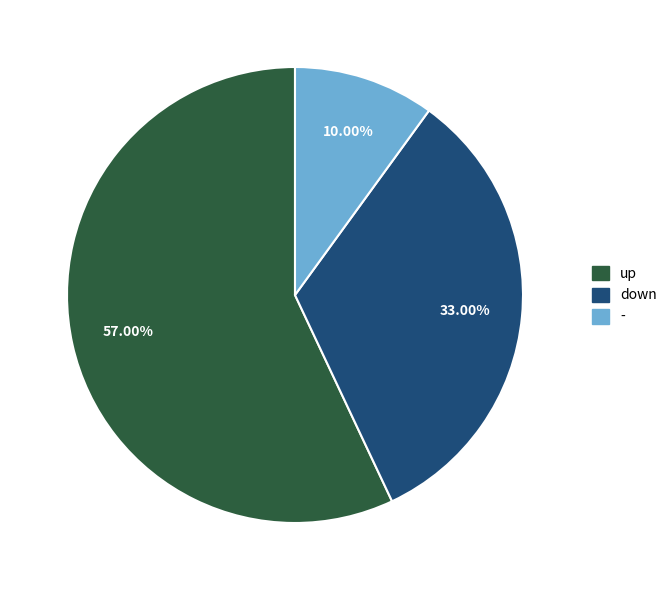

Between down and -, which is larger?

down